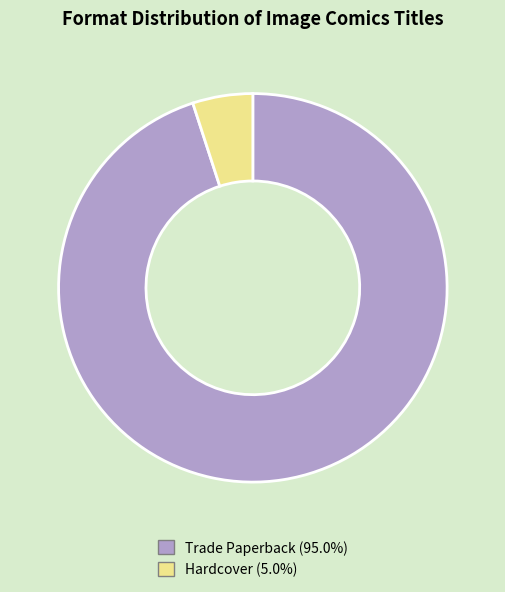

Which slice is the largest?

Trade Paperback